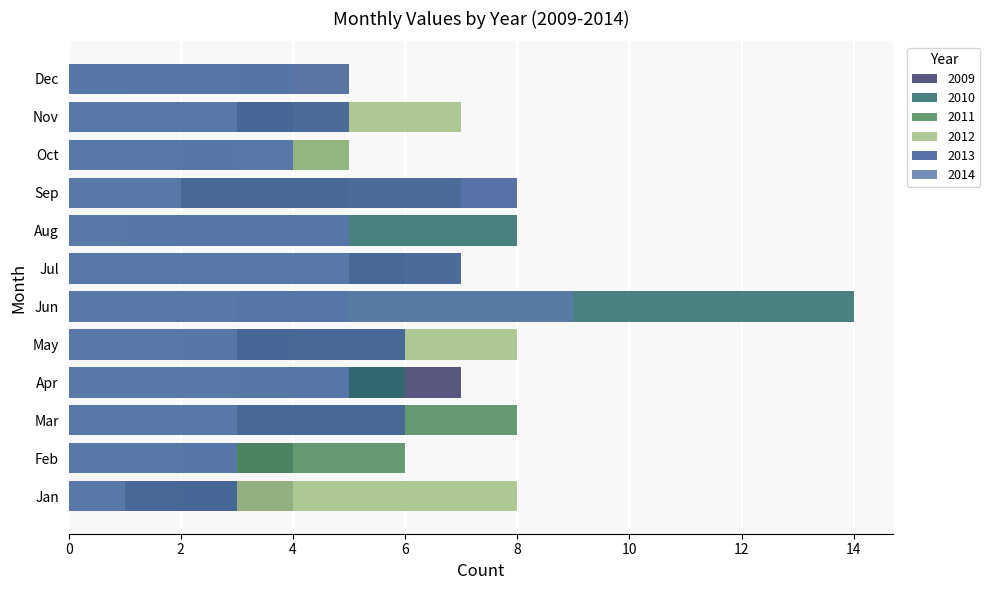

What is the value of the 2012 bar at the 1st from the left?

8